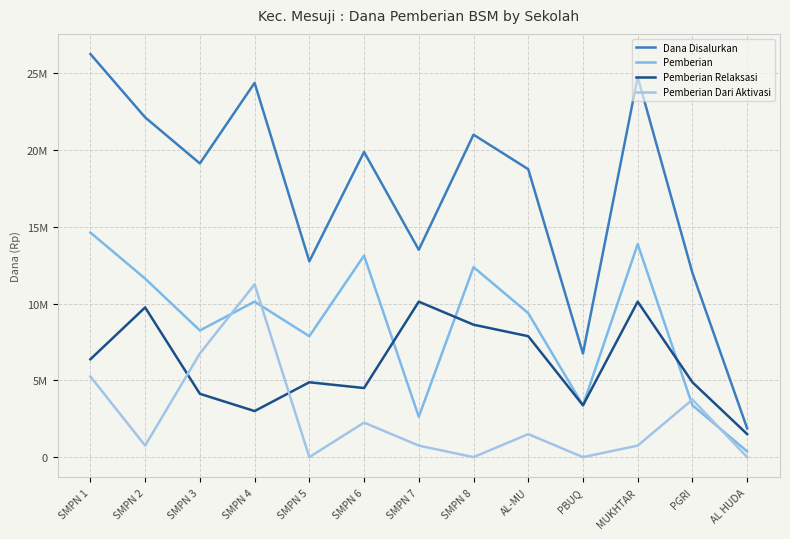

At how many categories does at least one series exceed 499473?

13